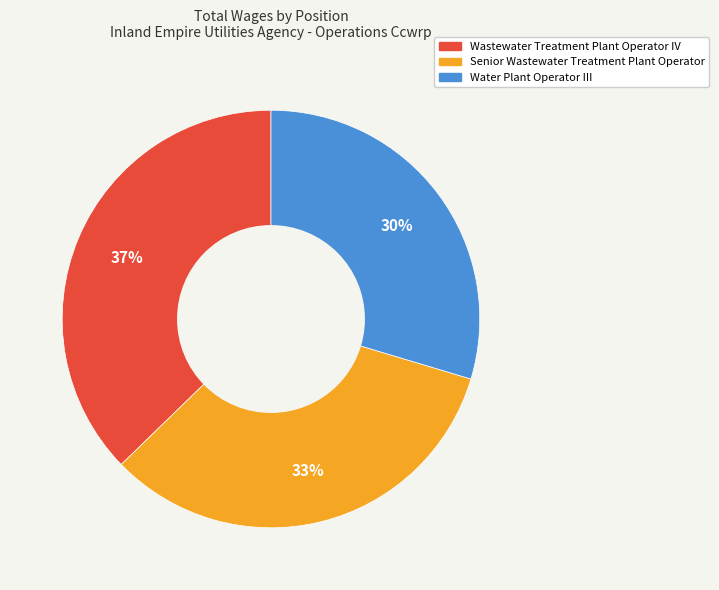

What is the largest slice in the pie chart?

Wastewater Treatment Plant Operator IV